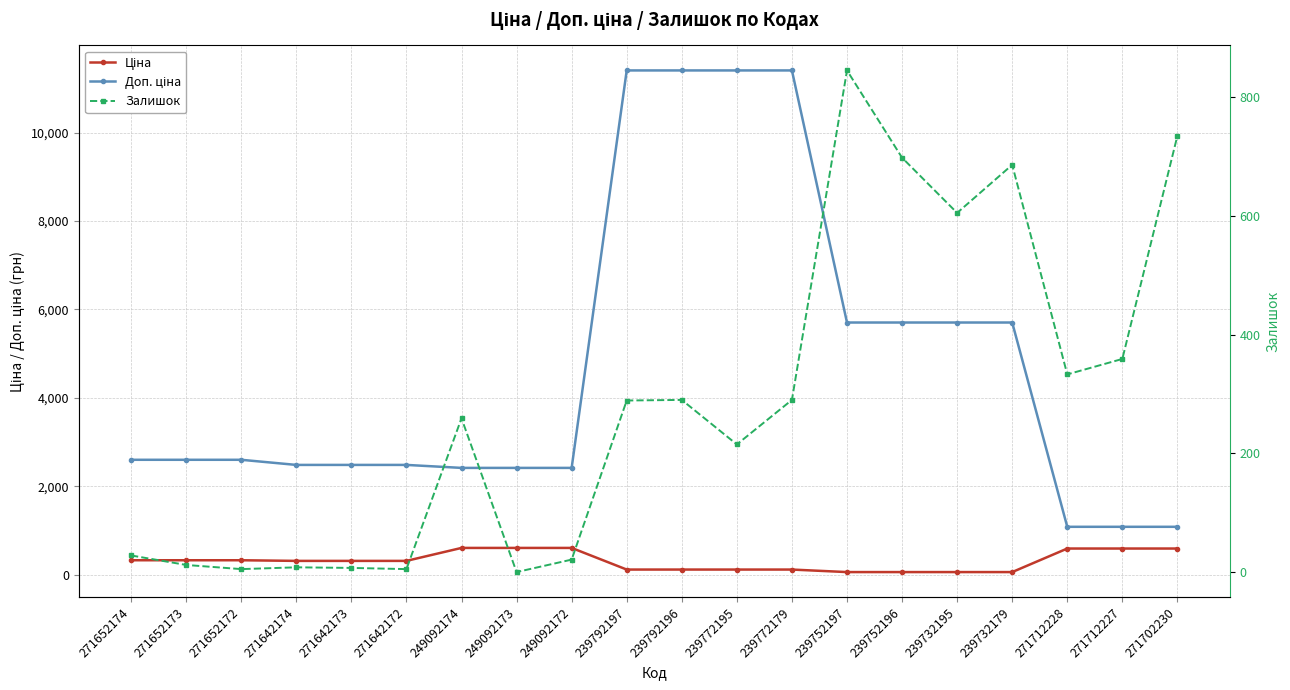

What is the approximate value of Ціна at 239792197?

114.1